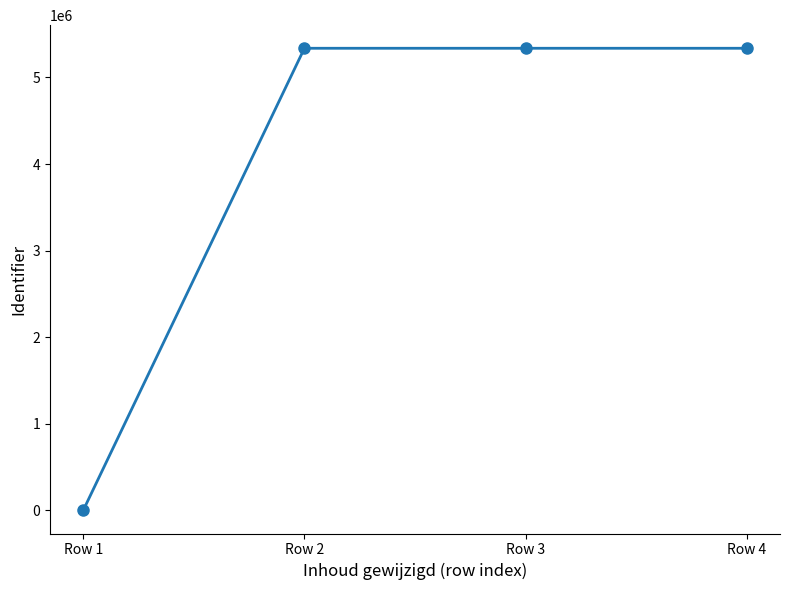

Count the number of data series in this chart.

1